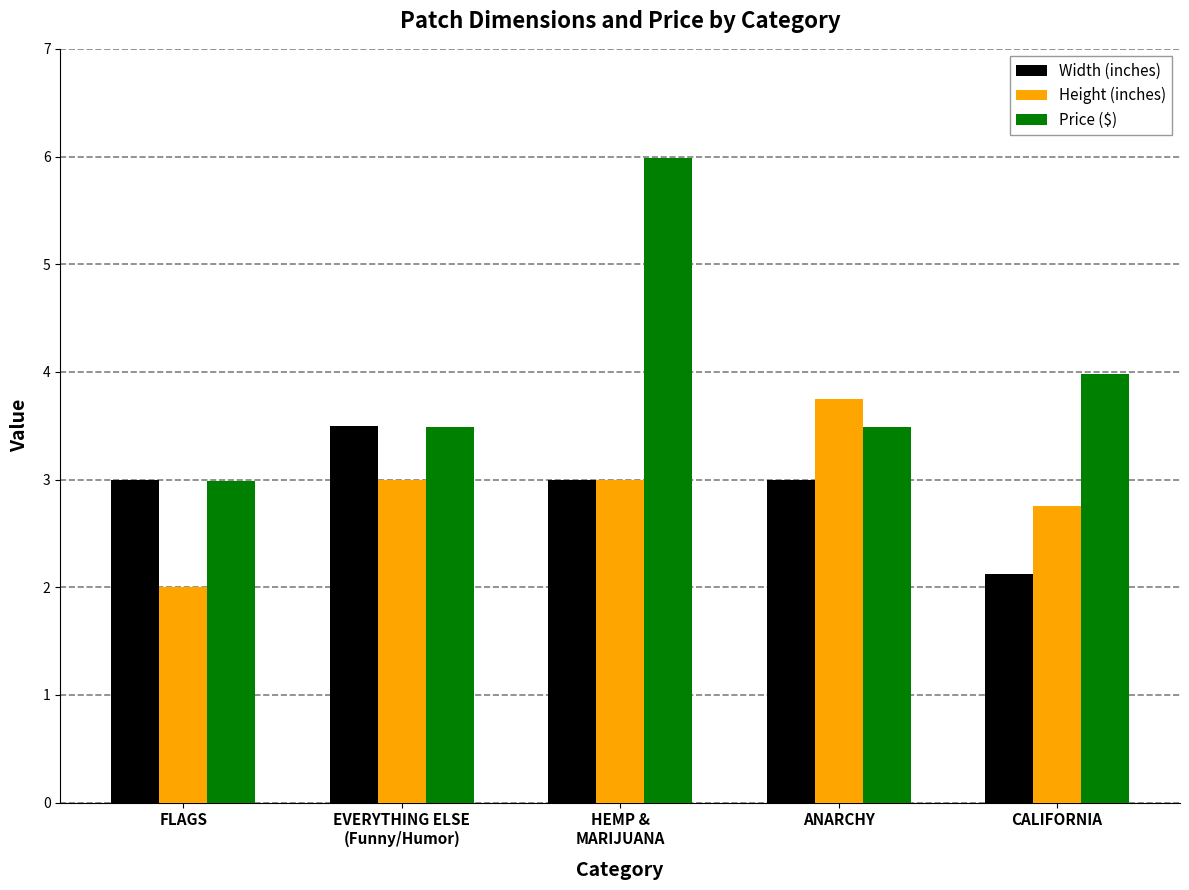

How many bars are there in total?

15